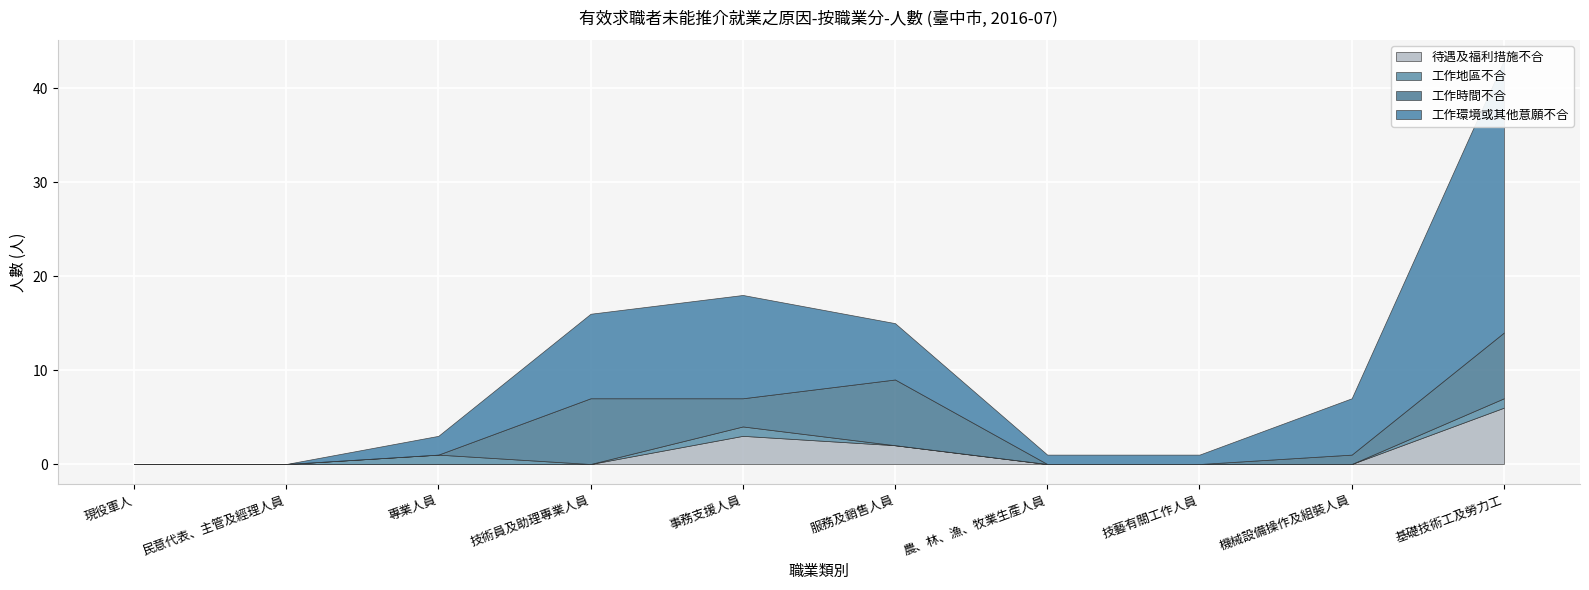

Which series changed the most between 技術員及助理專業人員 and 基礎技術工及勞力工?

工作環境或其他意願不合